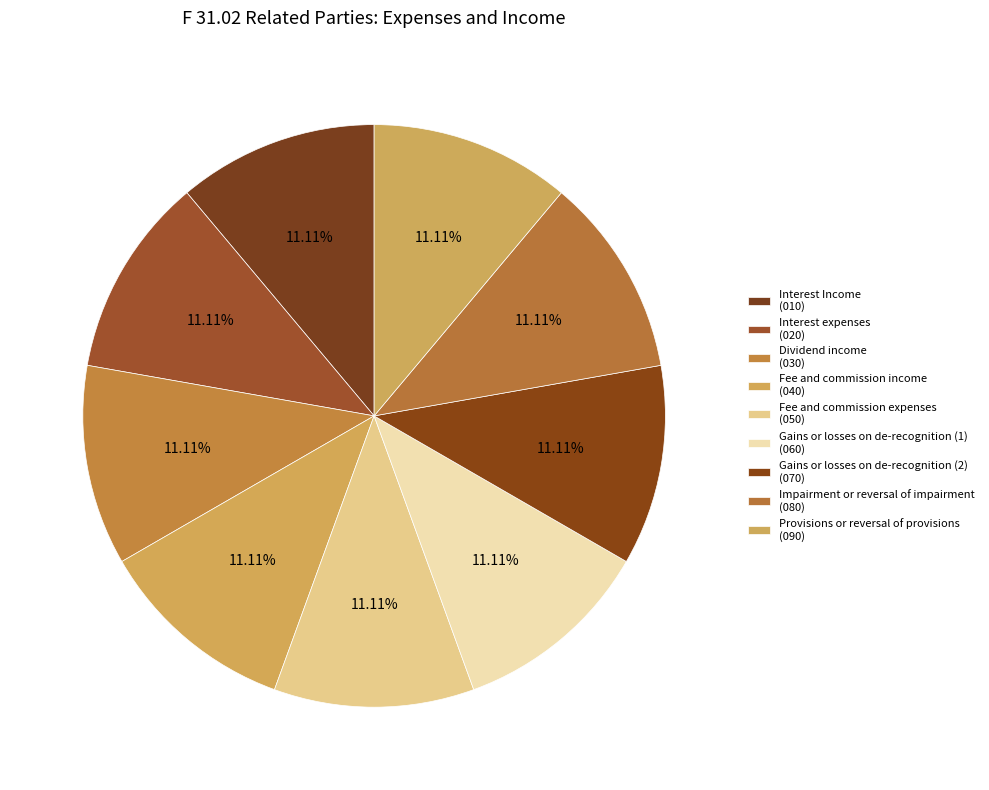

Count the number of slices in the pie.

9